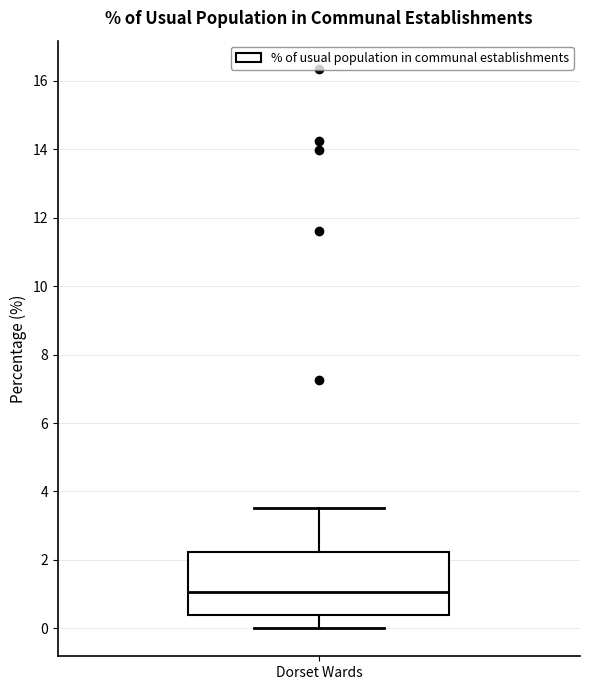

Transcribe this box plot: give where the median line is, the range the box spans, and where the two whiskers end, as read against the y-axis. The values are not printed on the chart, so give them approximately, as read against the axis.

median 1.0, box 0.4 to 2.2, whiskers 0.0 to 3.6